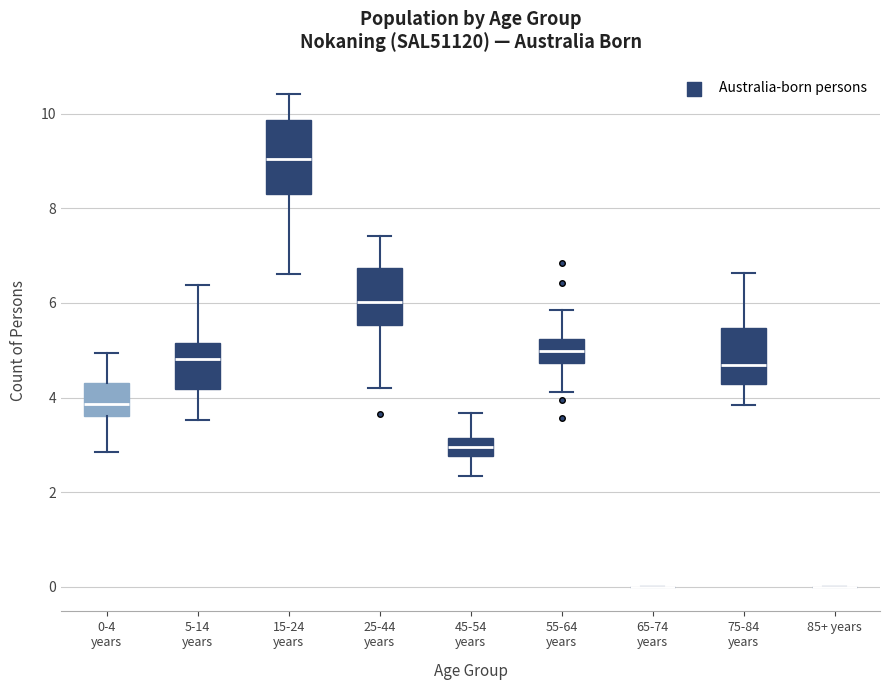

Reading left to right, transcribe this box plot: for each box, give where its median line is, the range the box spans, and where its two whiskers end, as read against the y-axis. The values are not printed on the chart, so give them approximately, as read against the axis.

0-4 years: median 3.8, box 3.6 to 4.4, whiskers 2.8 to 5.0
5-14 years: median 4.8, box 4.2 to 5.2, whiskers 3.6 to 6.4
15-24 years: median 9.0, box 8.4 to 9.8, whiskers 6.6 to 10.4
25-44 years: median 6.0, box 5.6 to 6.8, whiskers 4.2 to 7.4
45-54 years: median 3.0, box 2.8 to 3.2, whiskers 2.4 to 3.6
55-64 years: median 5.0, box 4.8 to 5.2, whiskers 4.2 to 5.8
65-74 years: box collapsed to a line at 0.0, whiskers 0.0 to 0.0
75-84 years: median 4.6, box 4.2 to 5.4, whiskers 3.8 to 6.6
85+ years: box collapsed to a line at 0.0, whiskers 0.0 to 0.0